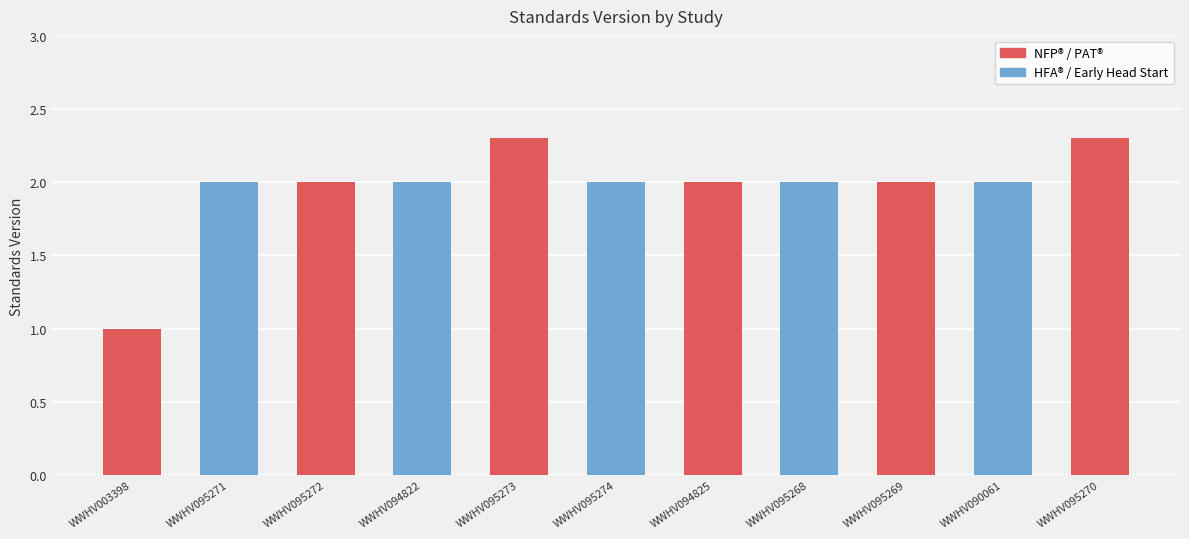

Reading left to right, list all the values displayed in this chart.

1.0	2.0	2.0	2.0	2.3	2.0	2.0	2.0	2.0	2.0	2.3